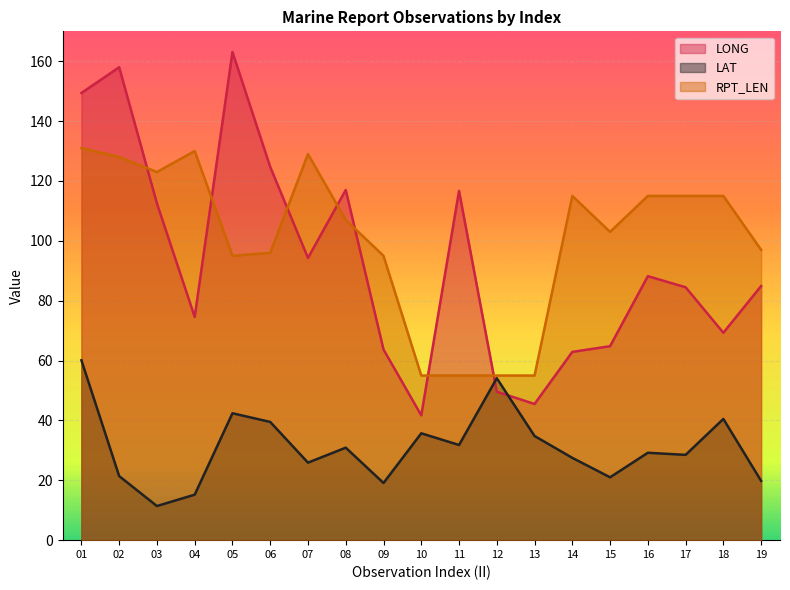

Reading left to right, extract all data points from this chart.

LONG: 01=149.4	02=158.0	03=112.5	04=74.6	05=163.1	06=124.7	07=94.3	08=117.0	09=63.7	10=41.7	11=116.7	12=49.6	13=45.5	14=62.9	15=64.8	16=88.2	17=84.5	18=69.3	19=84.9
LAT: 01=60.1	02=21.4	03=11.4	04=15.2	05=42.4	06=39.5	07=25.9	08=30.9	09=19.1	10=35.7	11=31.8	12=54.1	13=34.8	14=27.5	15=21.0	16=29.2	17=28.5	18=40.5	19=19.8
RPT_LEN: 01=131.0	02=128.0	03=123.0	04=130.0	05=95.0	06=96.0	07=129.0	08=107.0	09=95.0	10=55.0	11=55.0	12=55.0	13=55.0	14=115.0	15=103.0	16=115.0	17=115.0	18=115.0	19=97.0